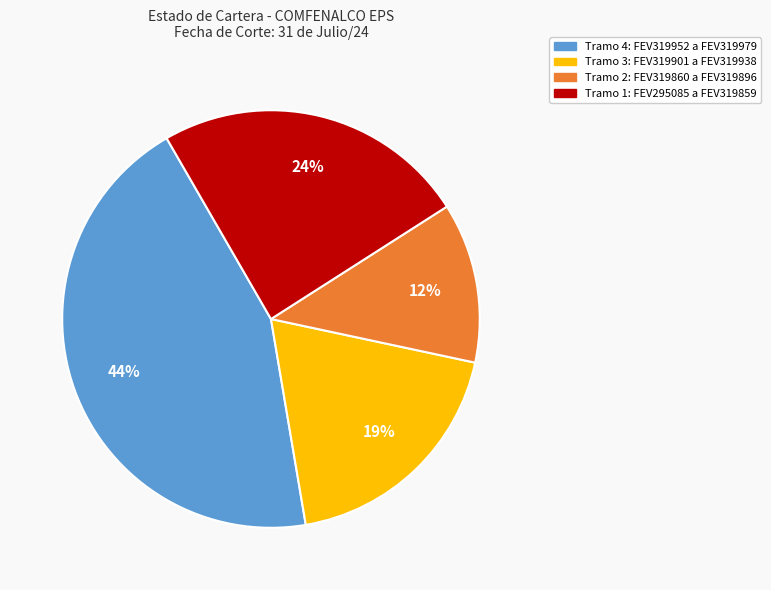

To the nearest percent, what is the difference between the largest and smallest slice percentages?

32%